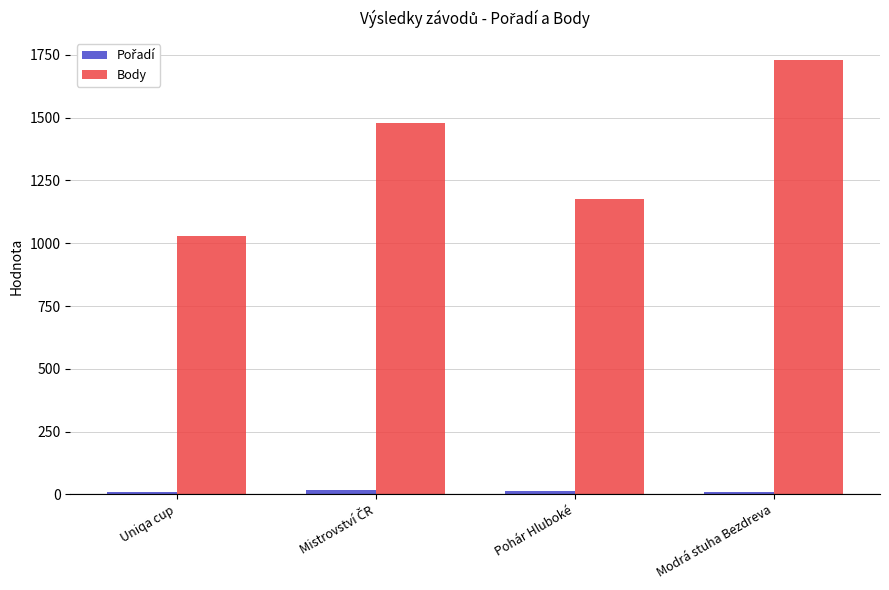

Which series has the widest spread of values?

Body